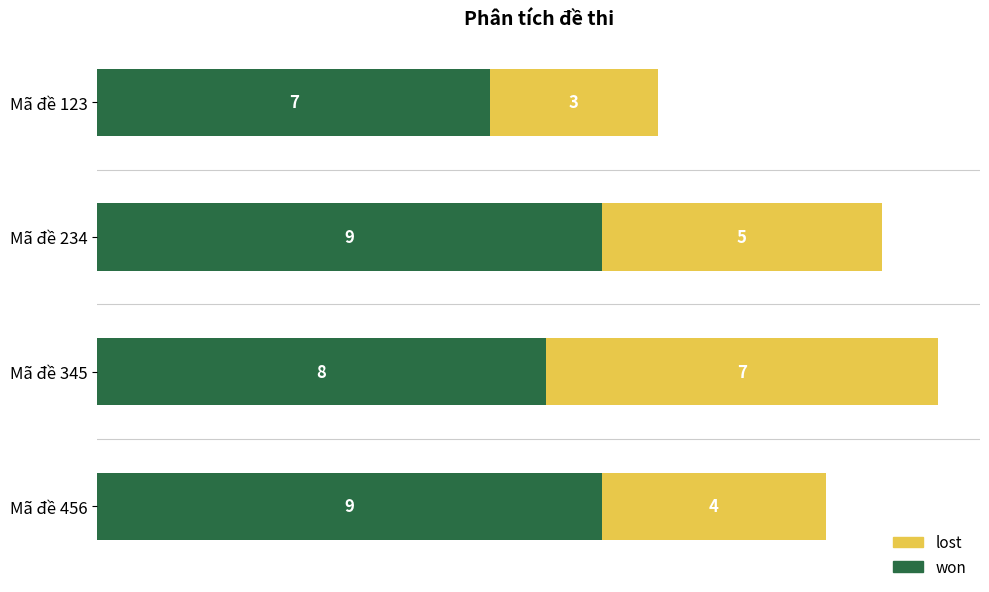

At which label is won closest to 8?

Mã đề 345